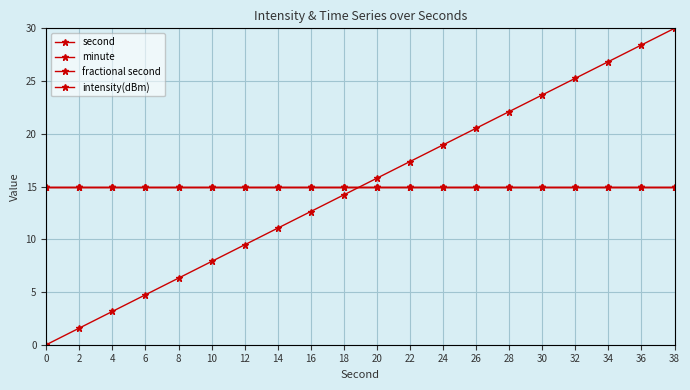

Does the chart have visible grid lines?

Yes